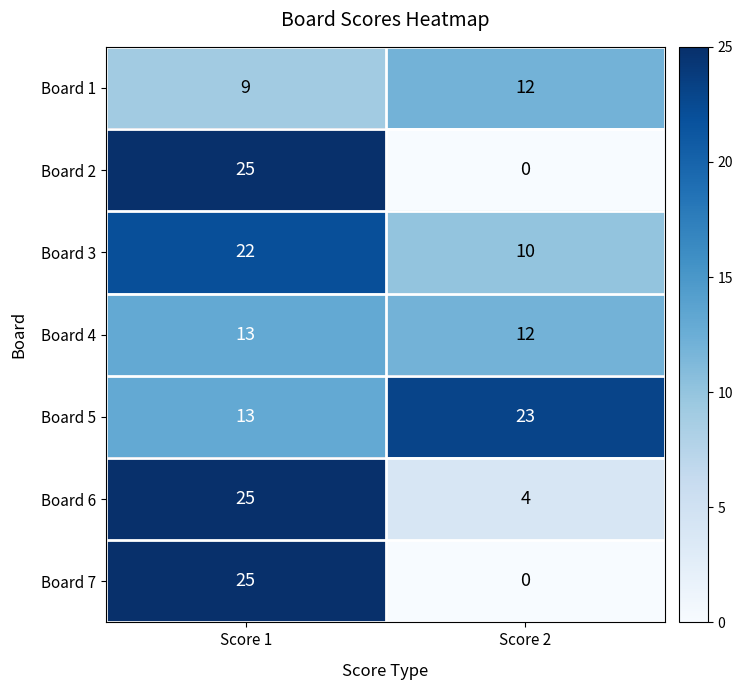

At which label does Board 3 reach its minimum?

Score 2